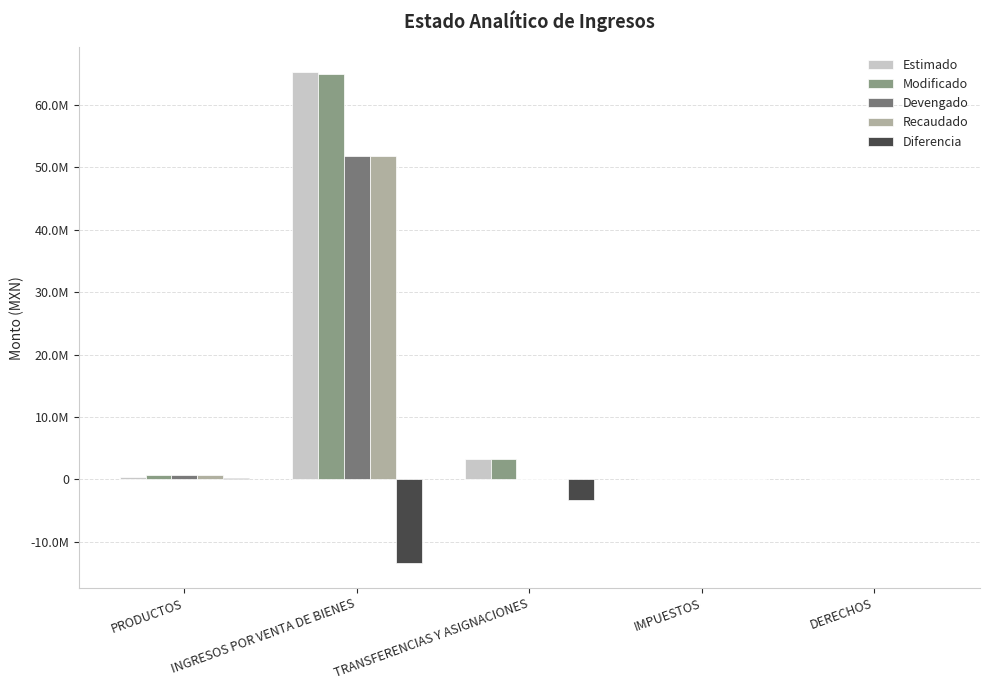

Reading right to left, transcribe all the data shown in this chart.

Estimado: 0.0	0.0	3238320.0	65285360.9	389010.5
Modificado: 0.0	0.0	3238320.0	64968455.0	705916.4
Devengado: 0.0	0.0	0.0	51853486.4	650535.4
Recaudado: 0.0	0.0	0.0	51853486.4	650535.4
Diferencia: 0.0	0.0	-3238320.0	-13431874.6	261524.9